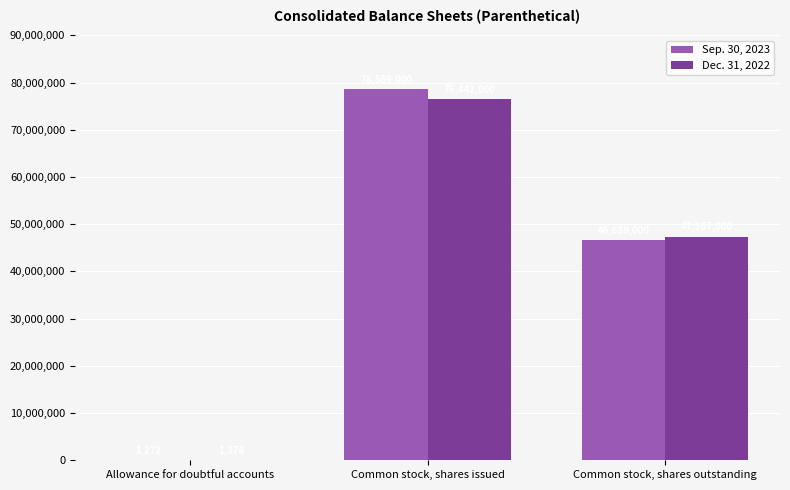

Is the value of Sep. 30, 2023 at Common stock, shares outstanding greater than the value of Dec. 31, 2022 at Common stock, shares issued?

No